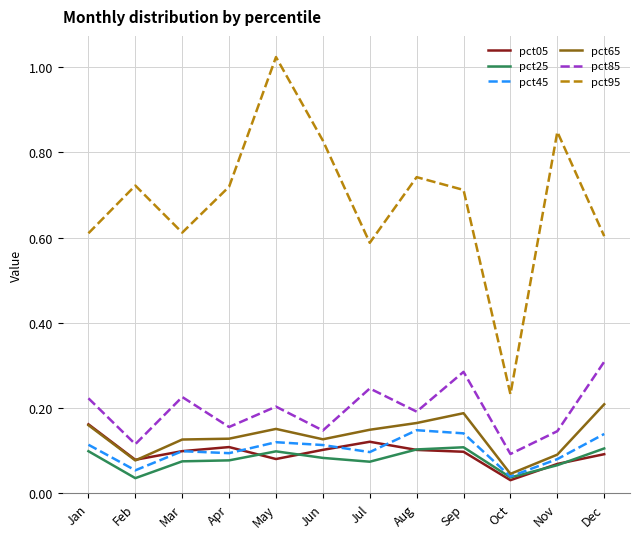

Which category has the lowest value in the pct95 series?

Oct